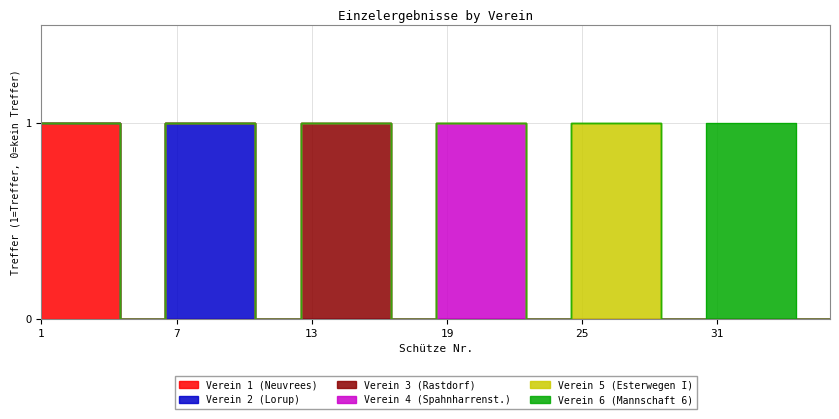

List the series in order of their peak value, highest first.

Verein 1 (Neuvrees), Verein 2 (Lorup), Verein 3 (Rastdorf), Verein 4 (Spahnharrenst.), Verein 5 (Esterwegen I), Verein 6 (Mannschaft 6)